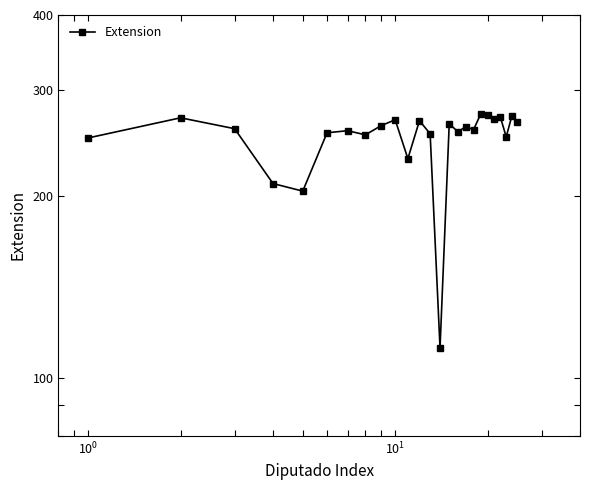

Is this an area chart (filled region under the line)?

No